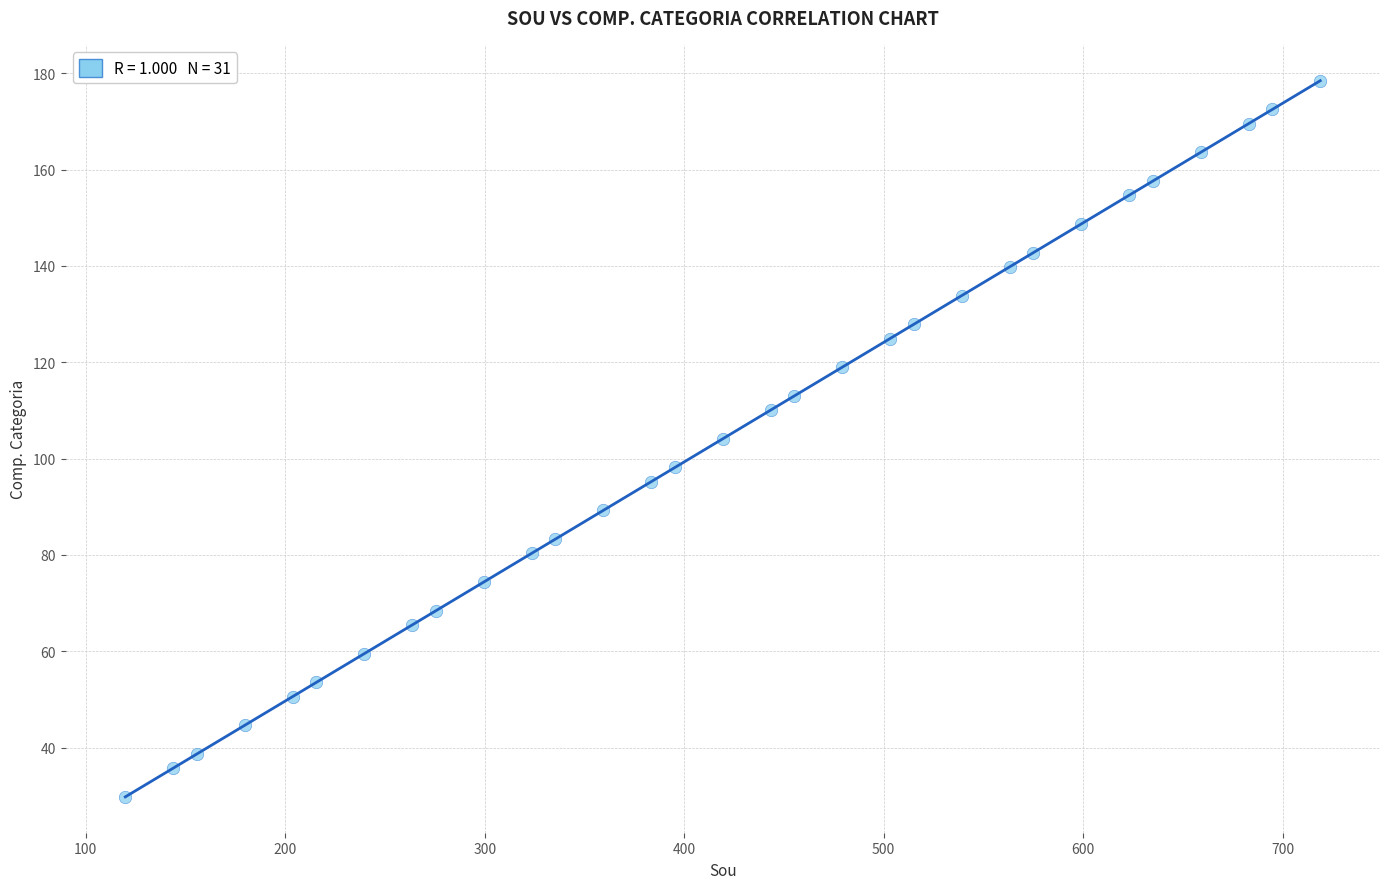

What is the range of Y values (max minus min)?

148.7